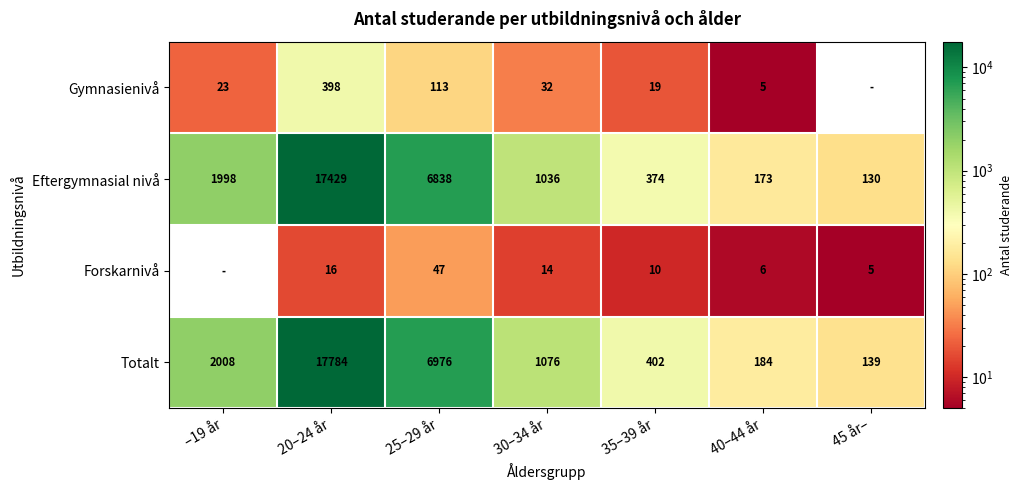

List the labels in order of Totalt value, smallest first.

45 år–, 40–44 år, 35–39 år, 30–34 år, –19 år, 25–29 år, 20–24 år